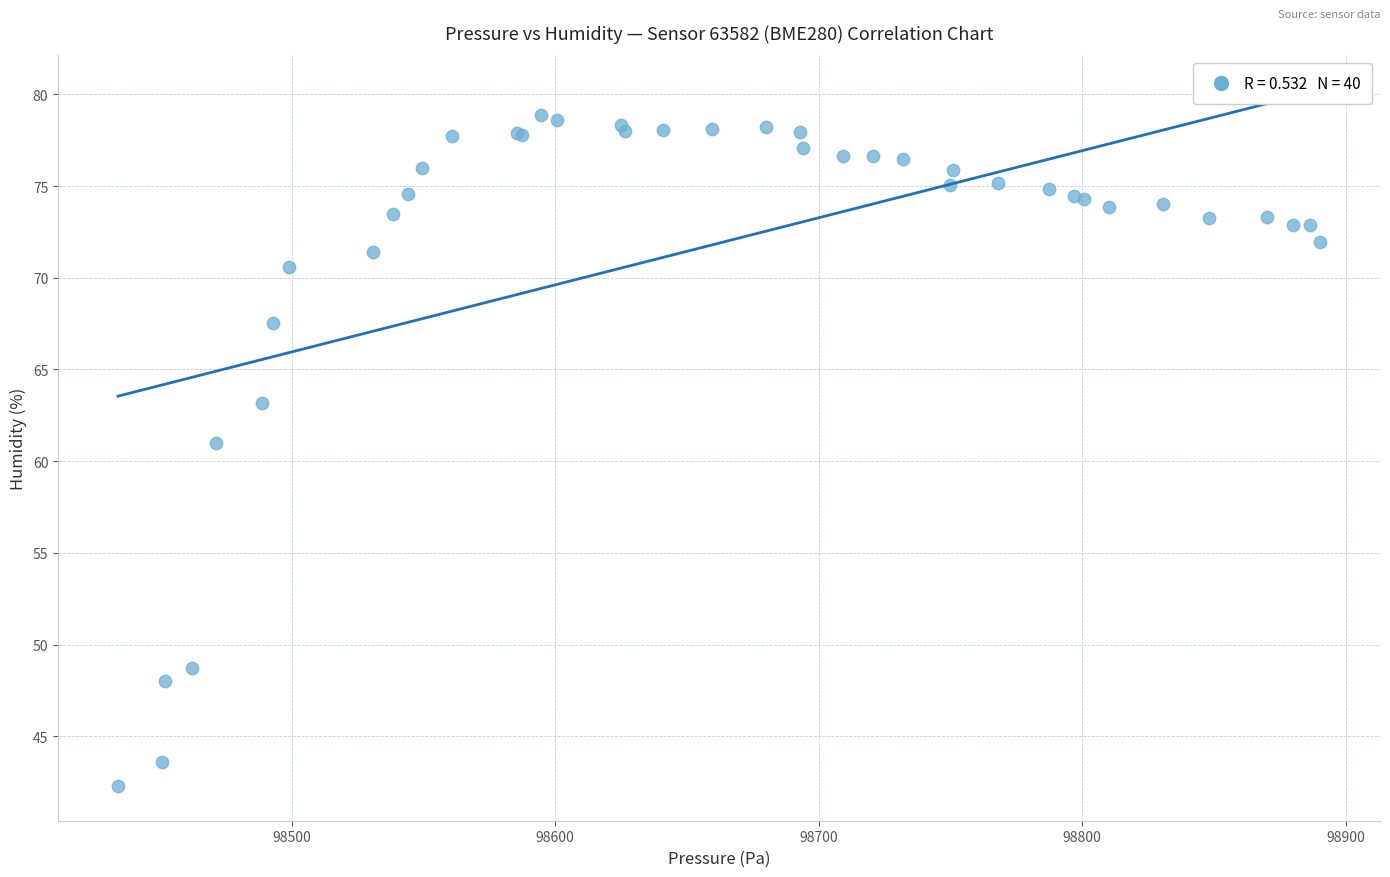

What Y value in the scatter plot is closest to 60?

61.0